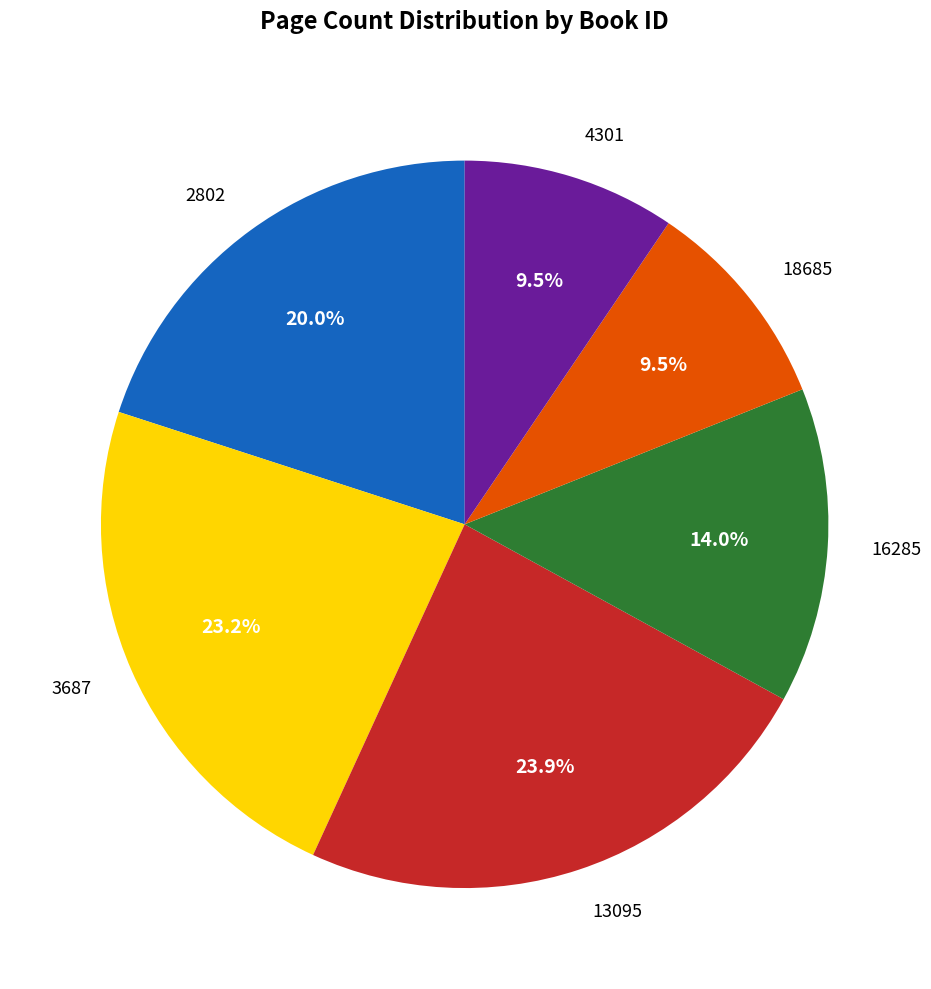

To the nearest percent, what is the combined percentage of 13095 and 3687?

47%